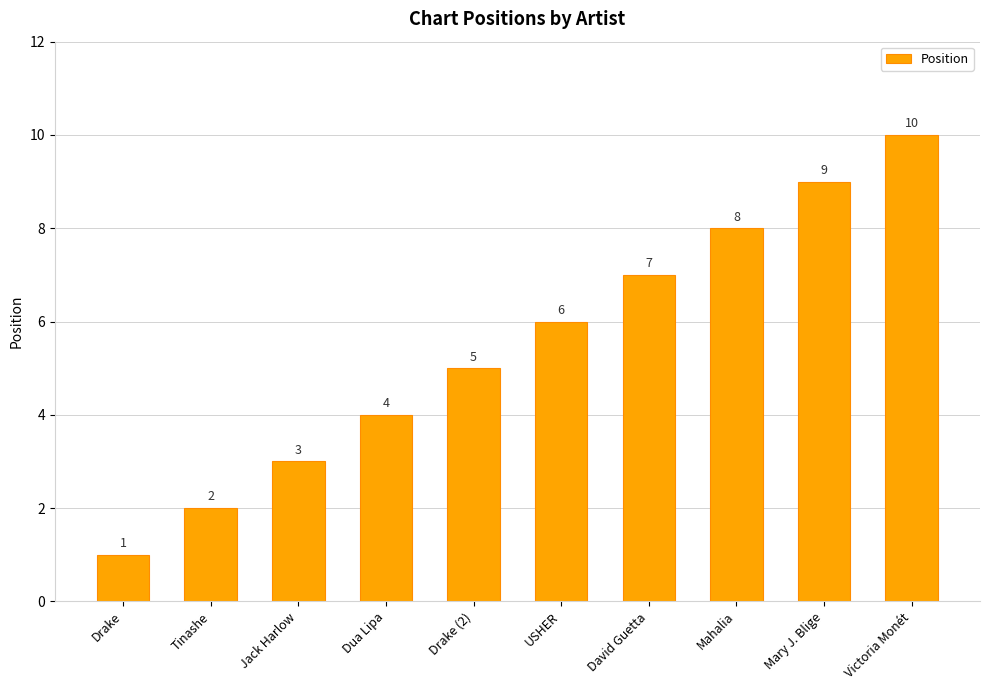

What is the smallest value displayed?

1